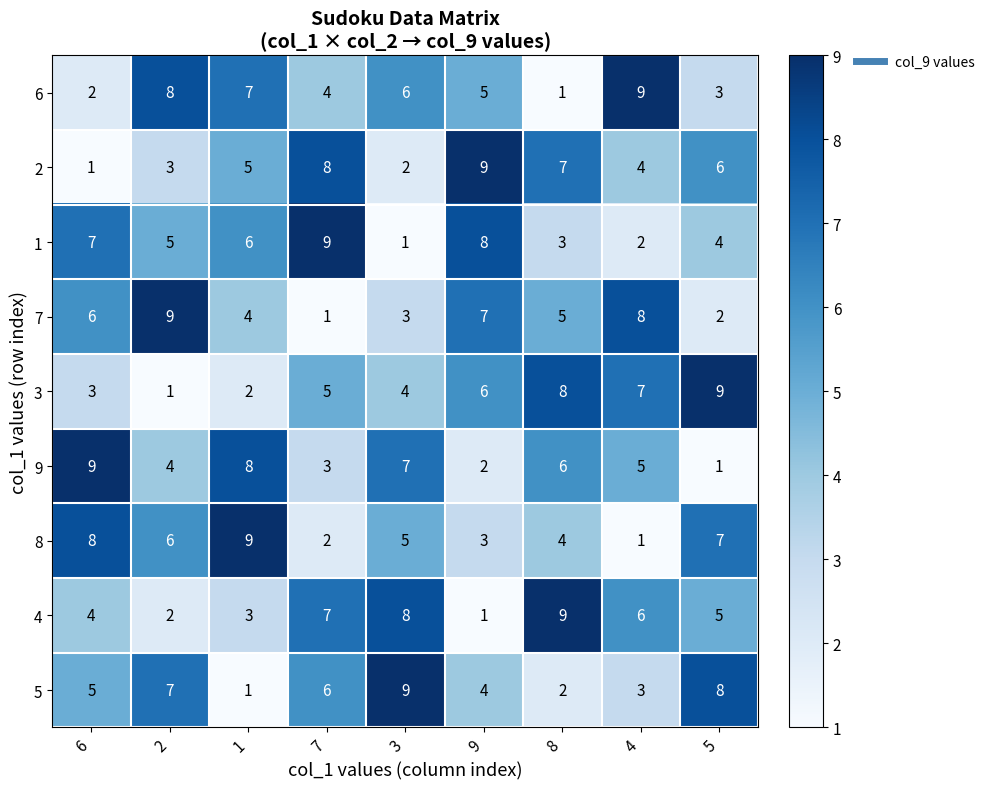

What is the sum of all 4 values?

45